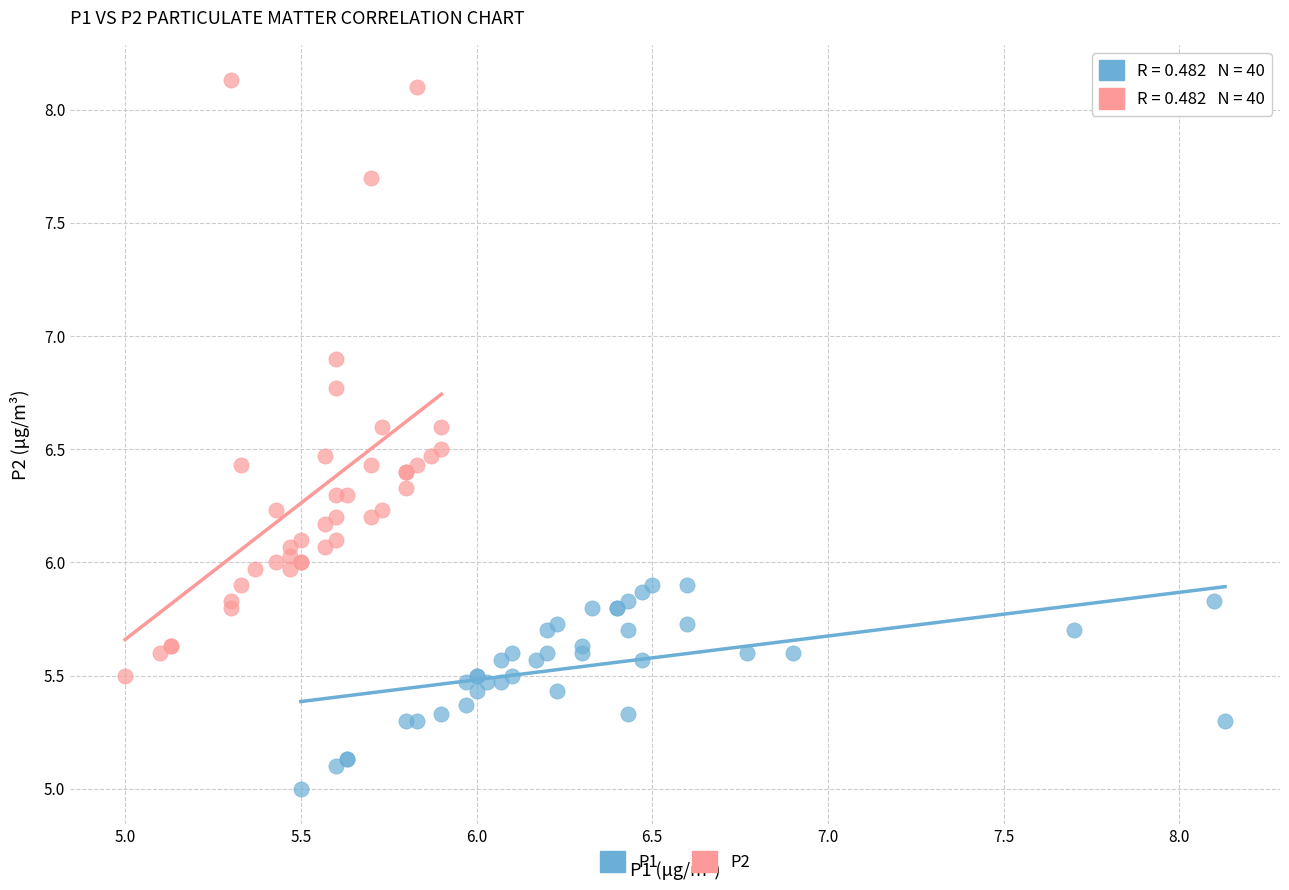

Which series reaches the minimum Y coordinate?

P1